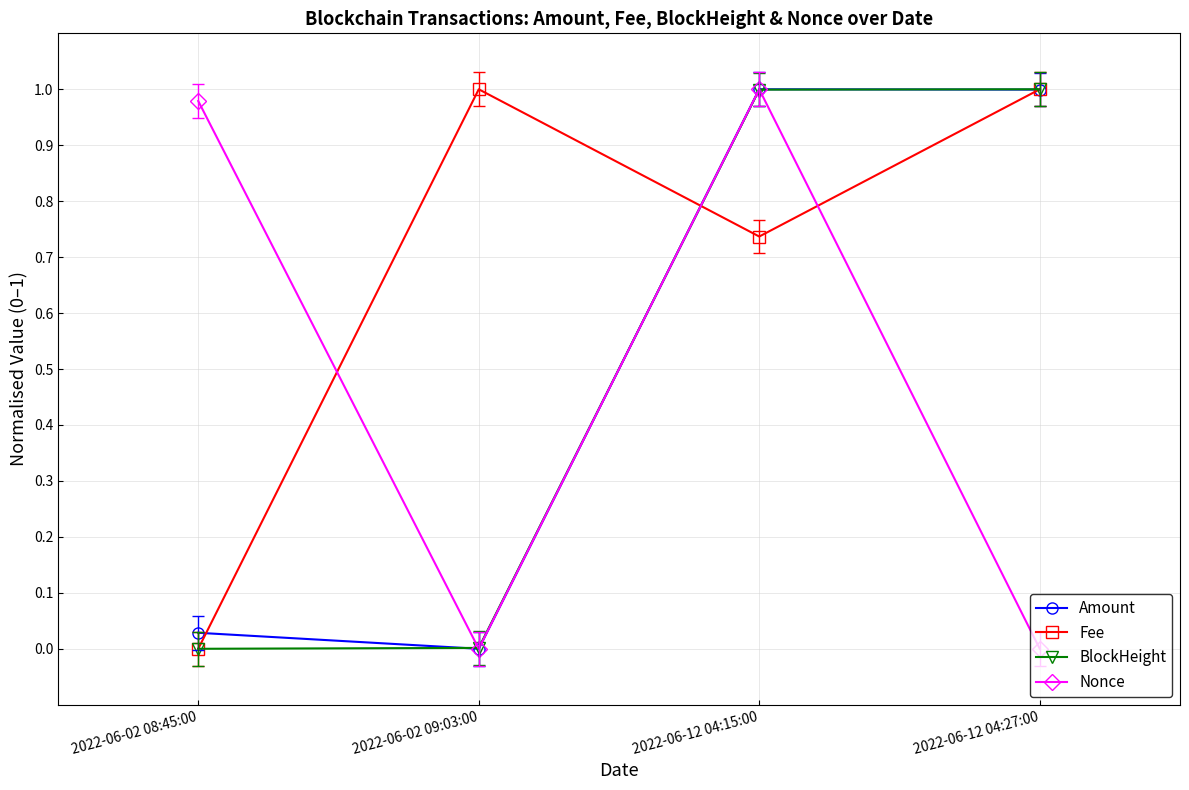

Is it true that BlockHeight equals 1.6 at 2022-06-12 04:15:00?

False